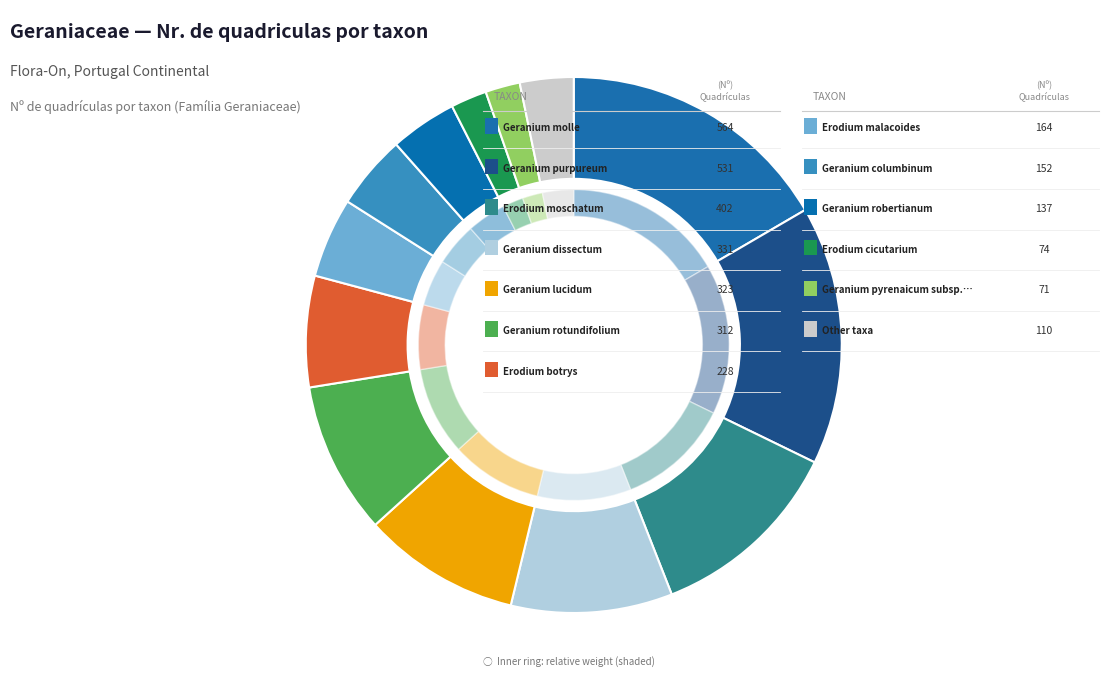

Is Erodium cicutarium the majority of the pie?

No